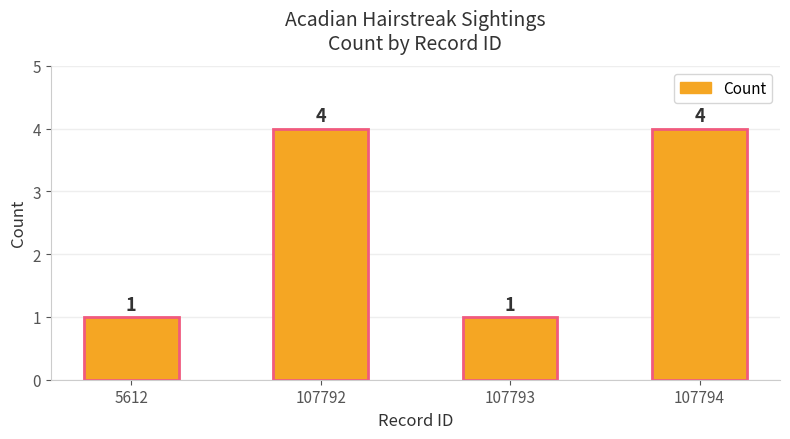

What is the sum of the values at 107794 and 5612?

5